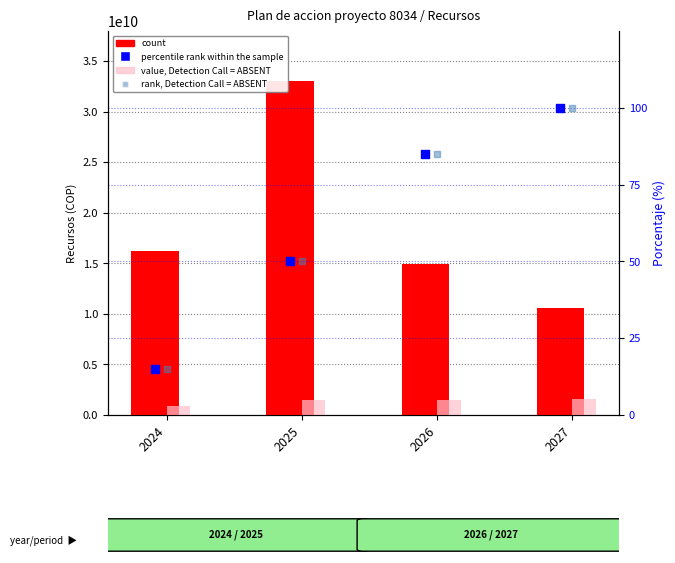

Which series has the largest total across all categories?

count